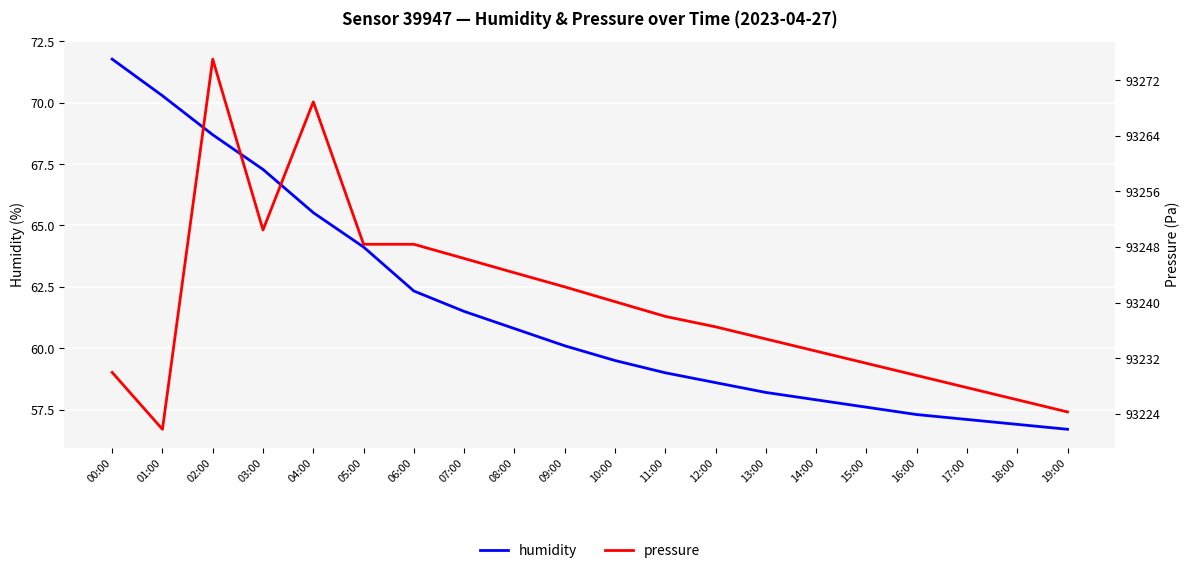

What is the difference between the highest and lowest values at 12:00?

93177.9